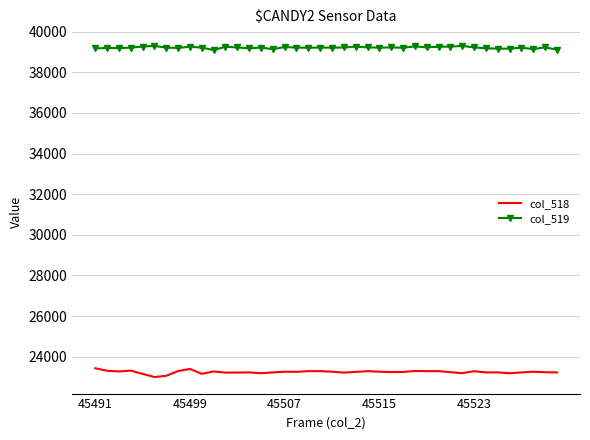

What are all the series names shown in the legend?

col_518, col_519